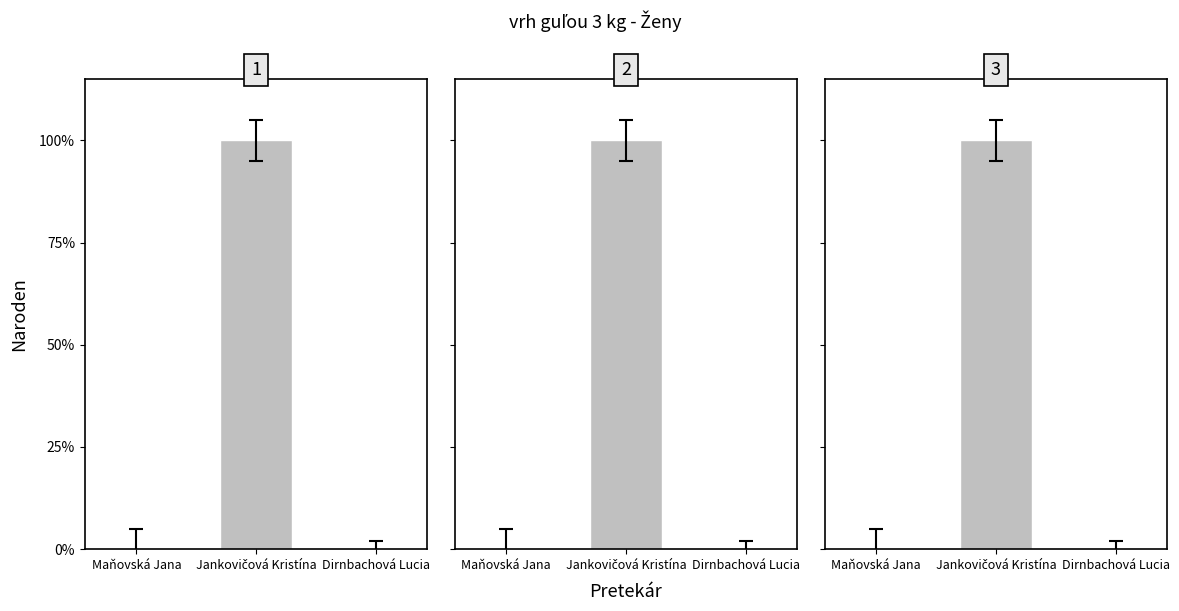

List the labels in order of value, smallest first.

Maňovská Jana, Dirnbachová Lucia, Jankovičová Kristína